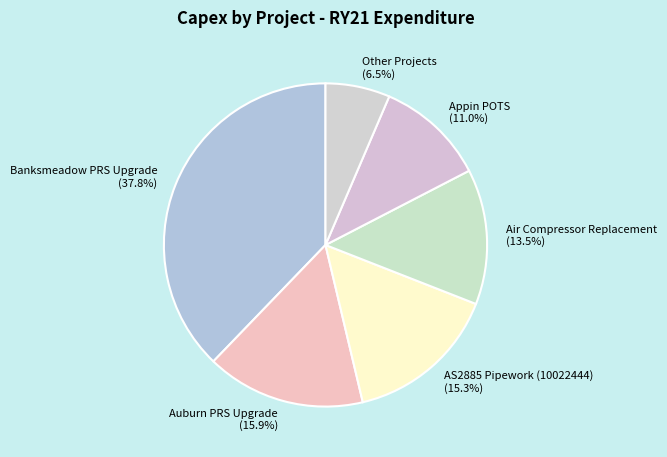

To the nearest percent, what portion does Banksmeadow PRS Upgrade represent?

38%